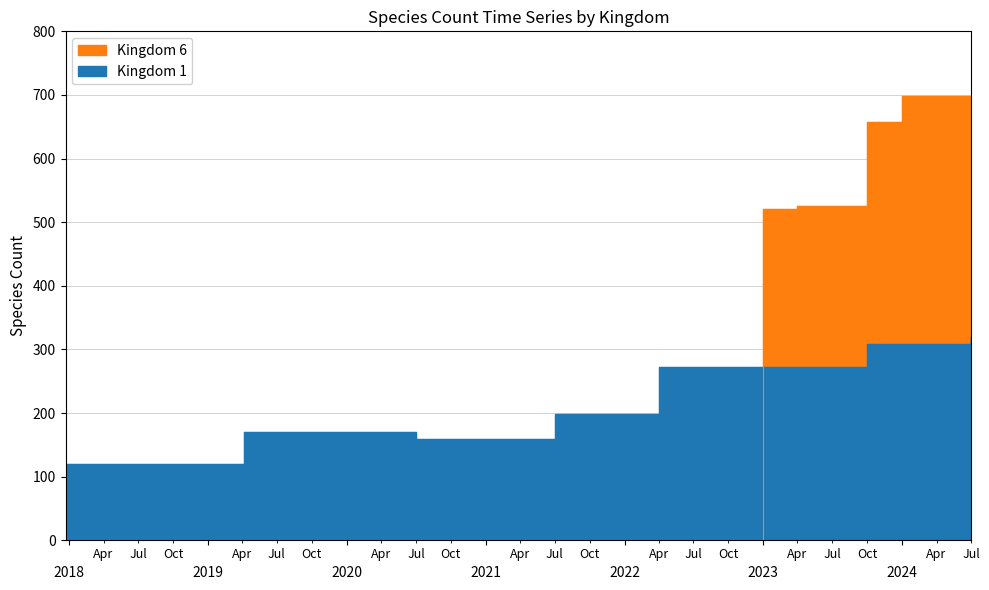

Which series has the largest total across all categories?

Kingdom 1